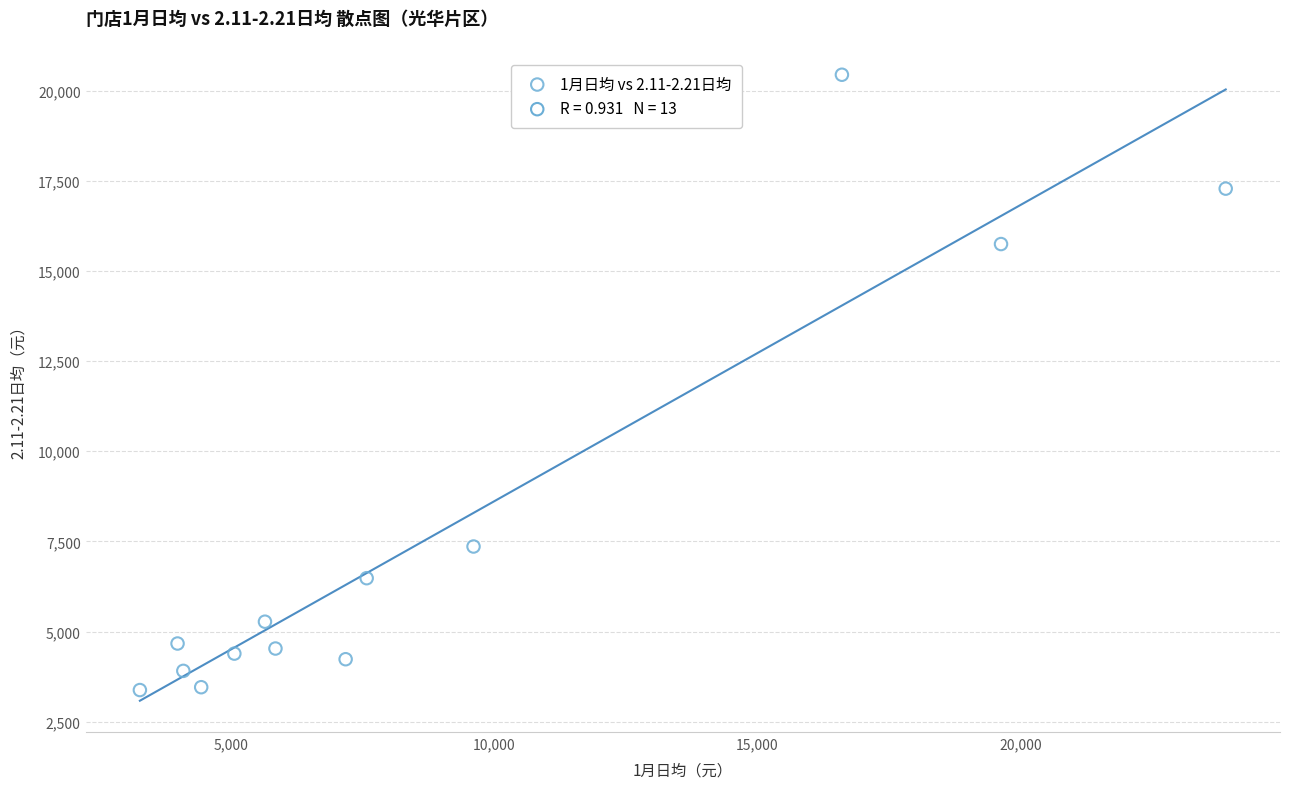

What is the range of Y values (max minus min)?

17066.2